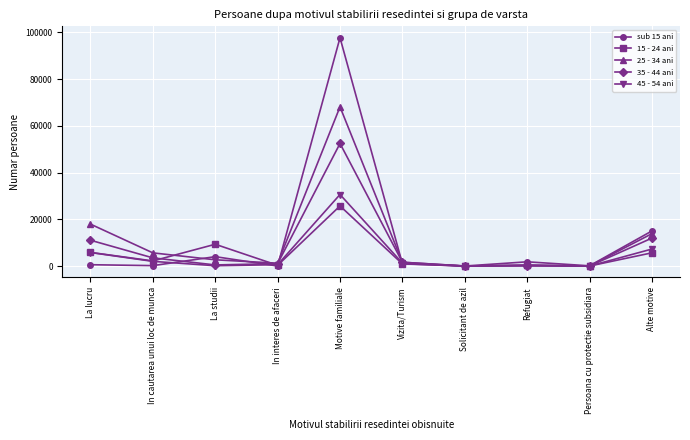

Which series ends up on top after the final intersection of 45 - 54 ani and 15 - 24 ani?

45 - 54 ani